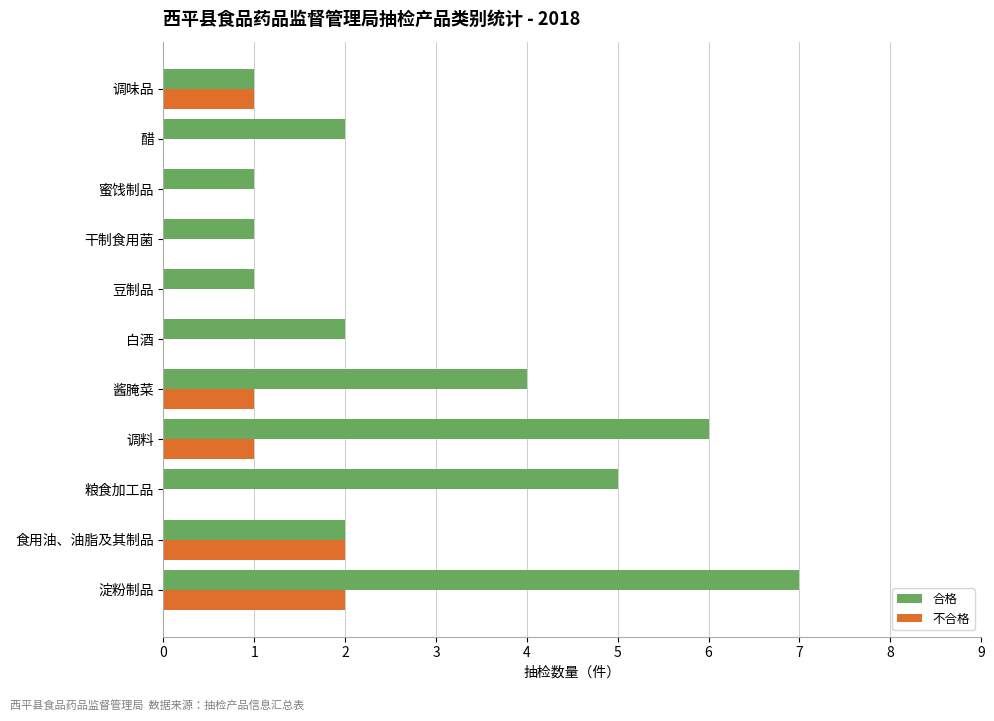

Which series changed the most between 食用油、油脂及其制品 and 白酒?

不合格